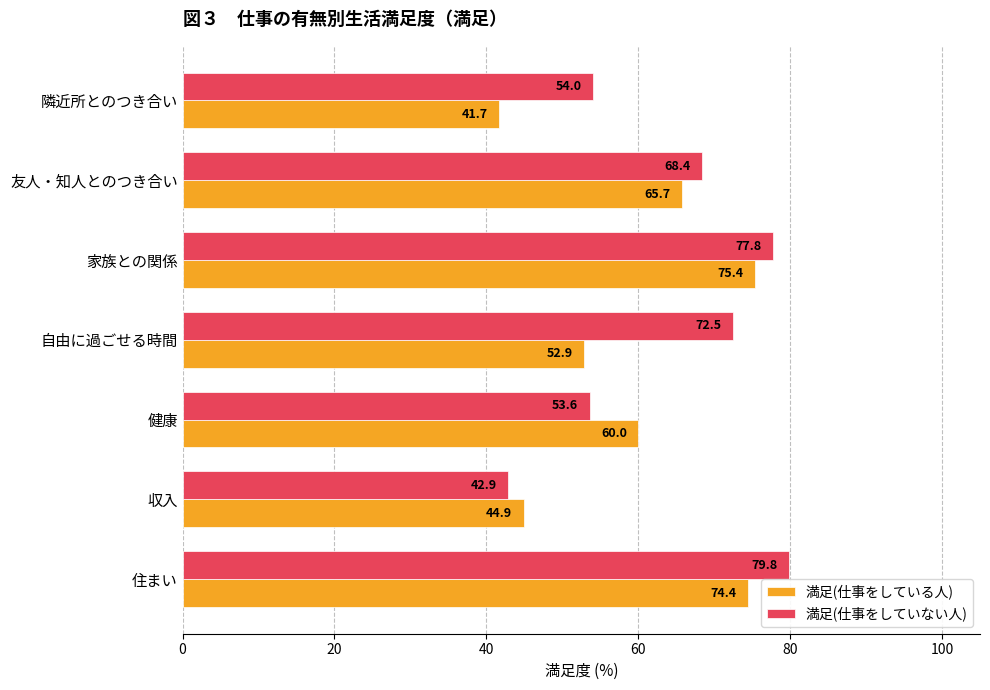

What is the sum of the 満足(仕事をしていない人) values at 家族との関係 and 自由に過ごせる時間?

150.3